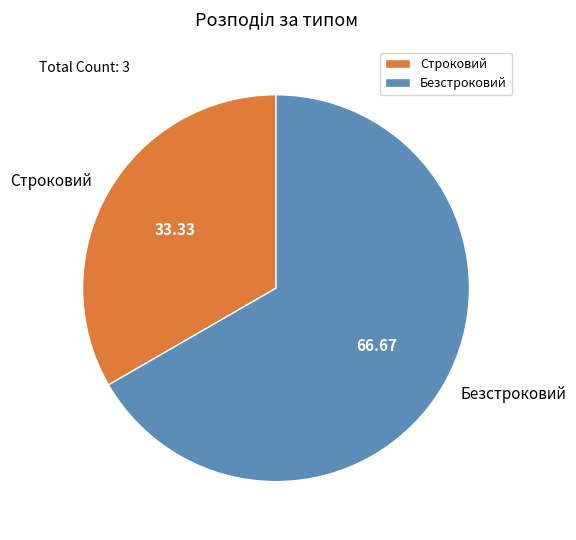

Is there a majority slice in this chart?

Yes